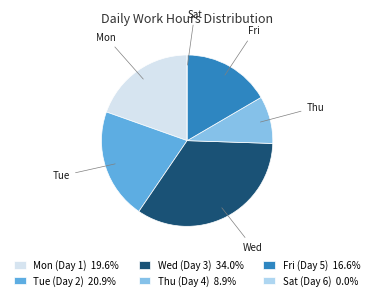

Is there any slice that represents more than half of the pie?

No